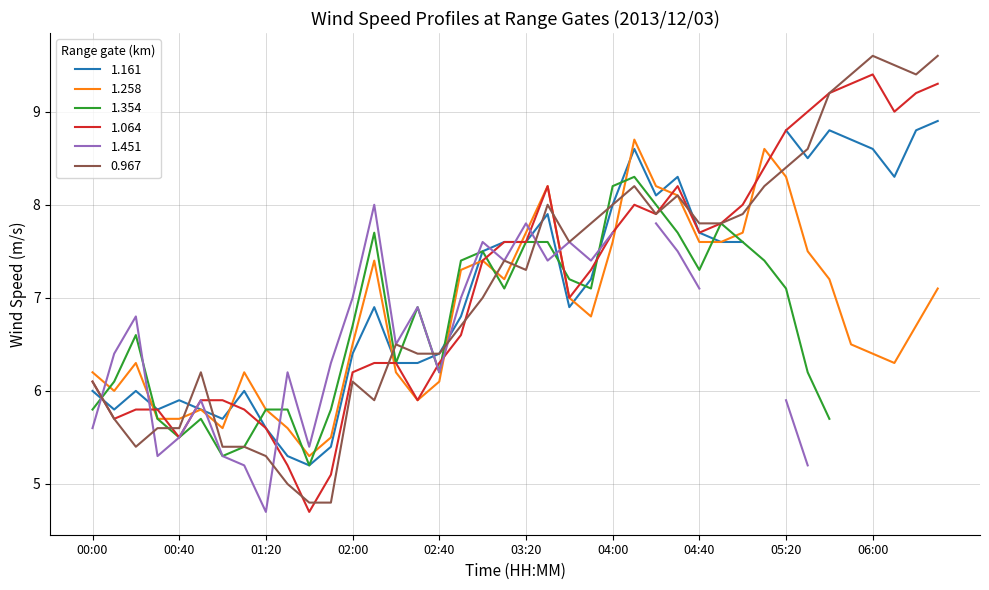

What is the spread (max minus min) of values at 06:30?

2.5